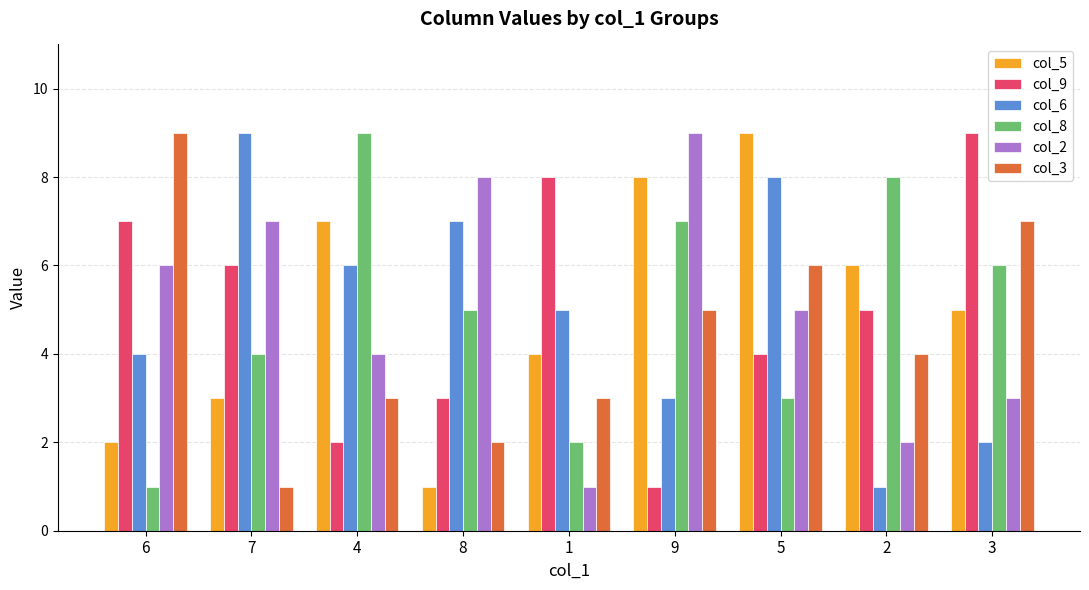

What is the sum of the col_6 values at 1 and 9?

8